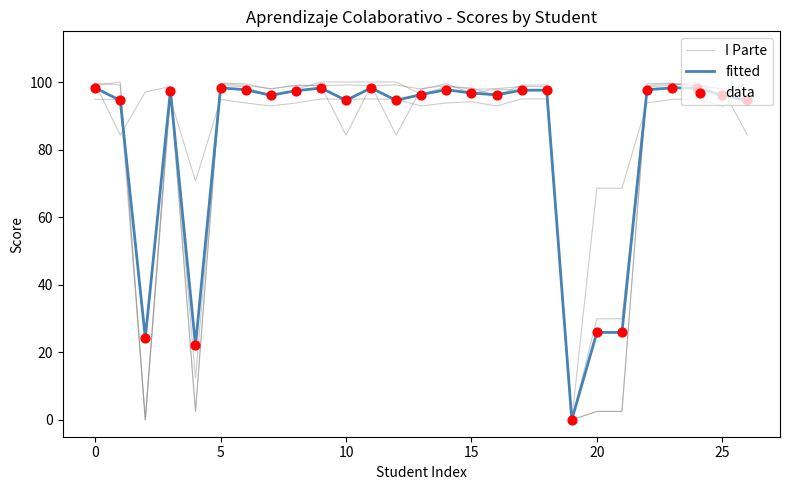

At how many categories does at least one series exceed 19?

26